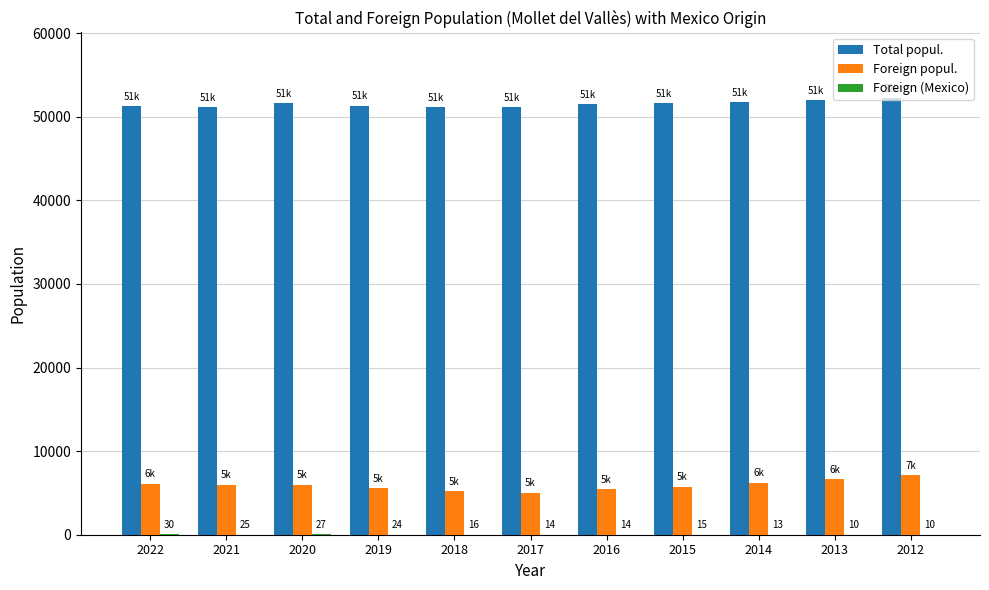

How many series are shown in this chart?

3